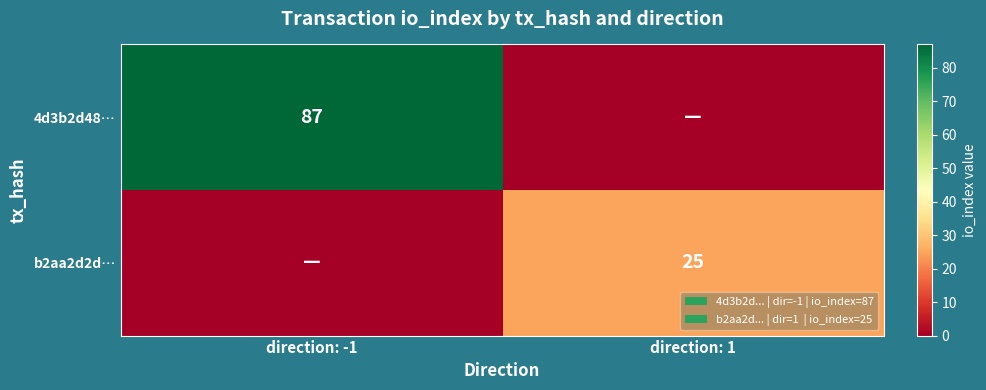

Is it true that b2aa2d2d… equals 25 at direction: 1?

True